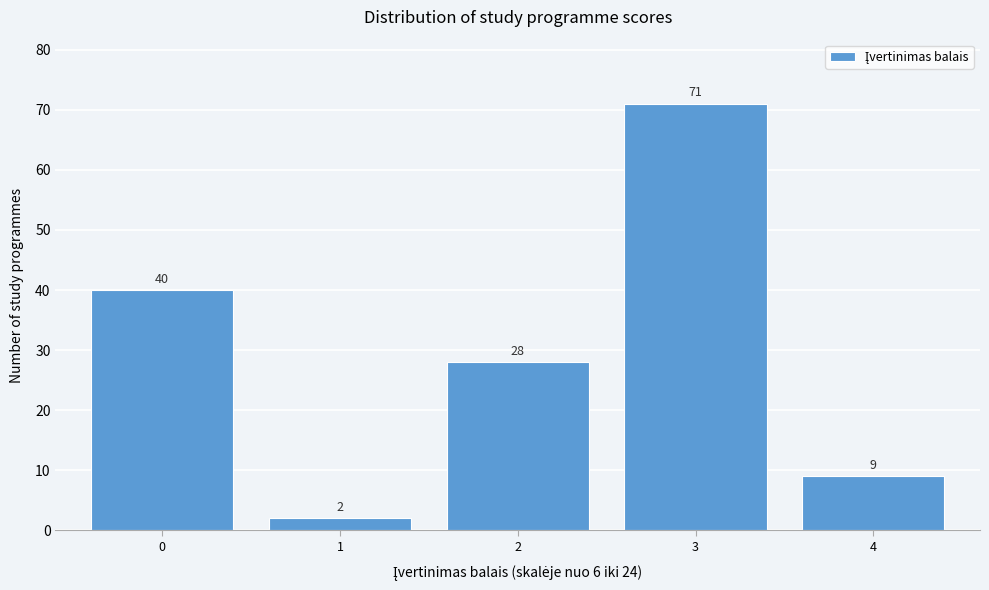

Reading right to left, extract all data points from this chart.

4=9	3=71	2=28	1=2	0=40